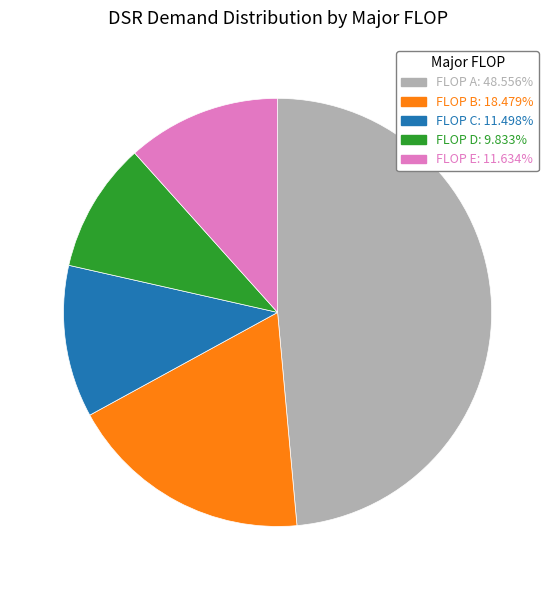

Is there a majority slice in this chart?

No